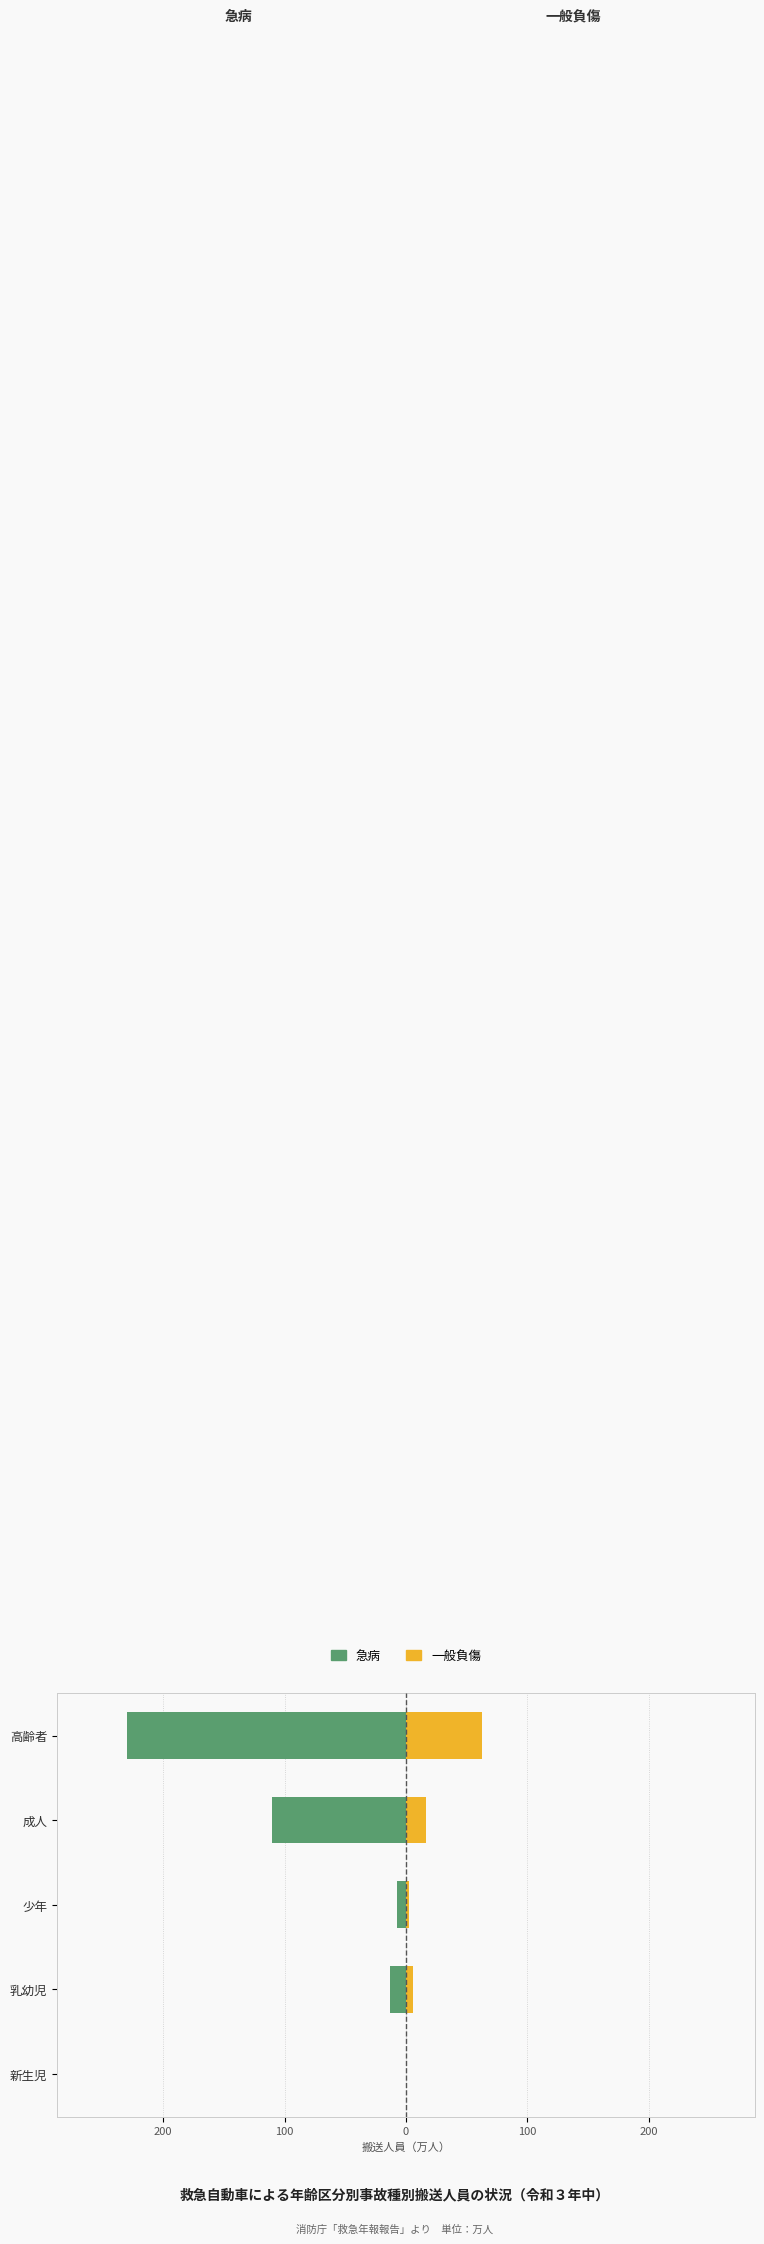

Count the number of categories in the chart.

5